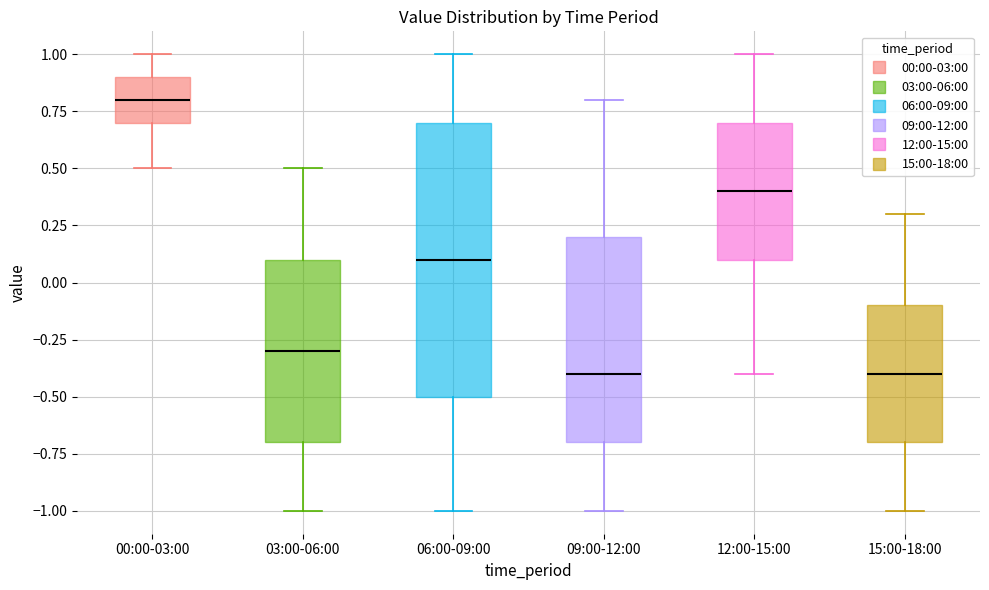

Which box has the highest median line?

00:00-03:00